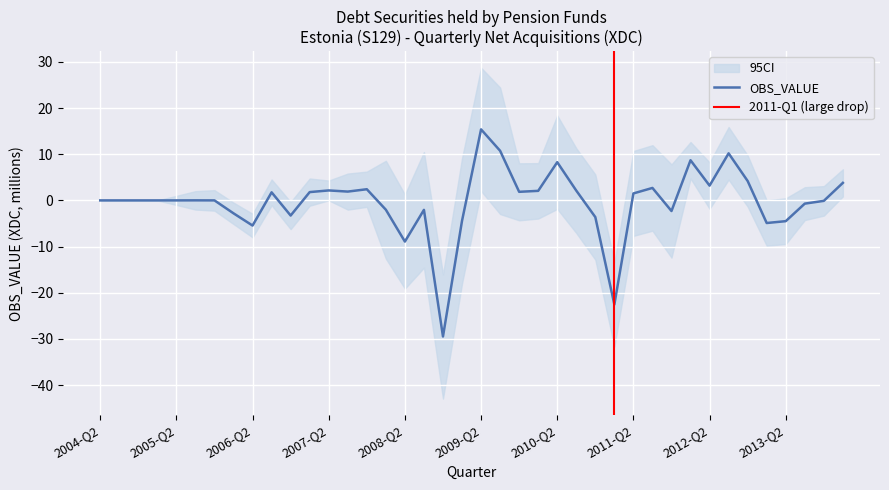

What is the value of the 9th point from the left?

-5.4